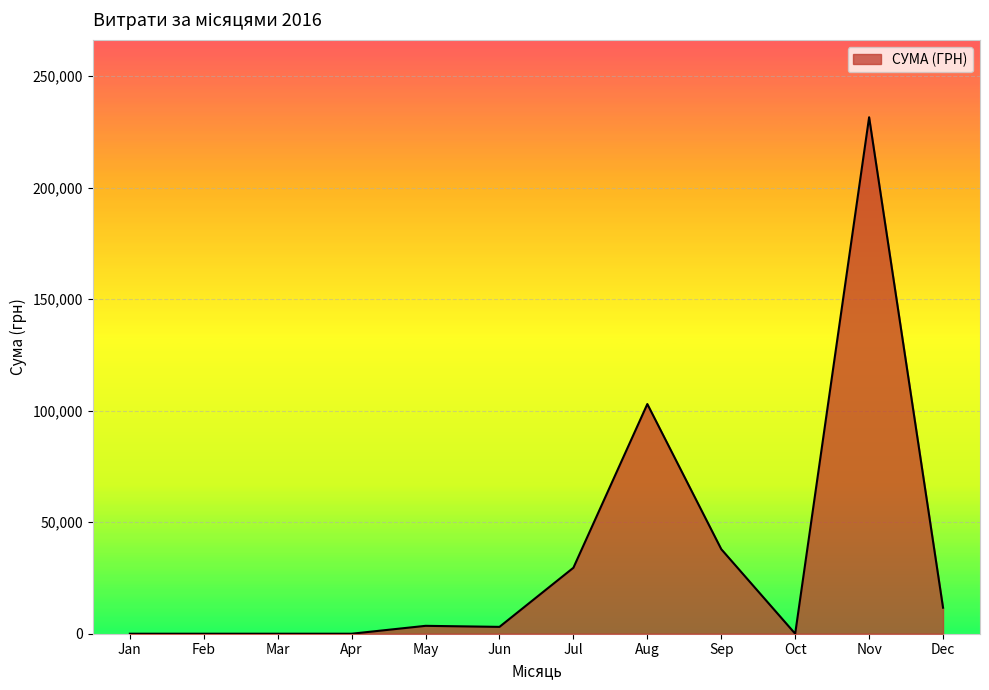

What is the ratio of the value at Nov to the value at Aug?

2.2